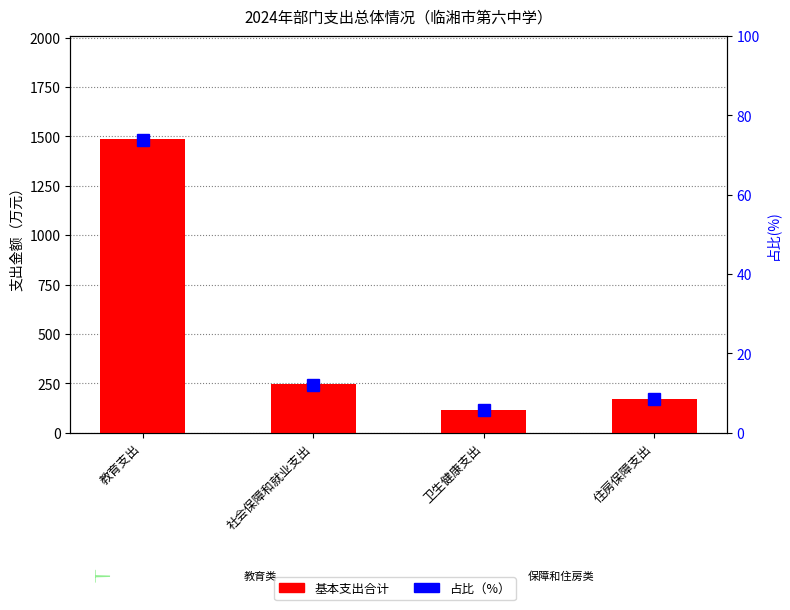

True or false: 基本支出合计 has a value of 171.4 at 住房保障支出.

True